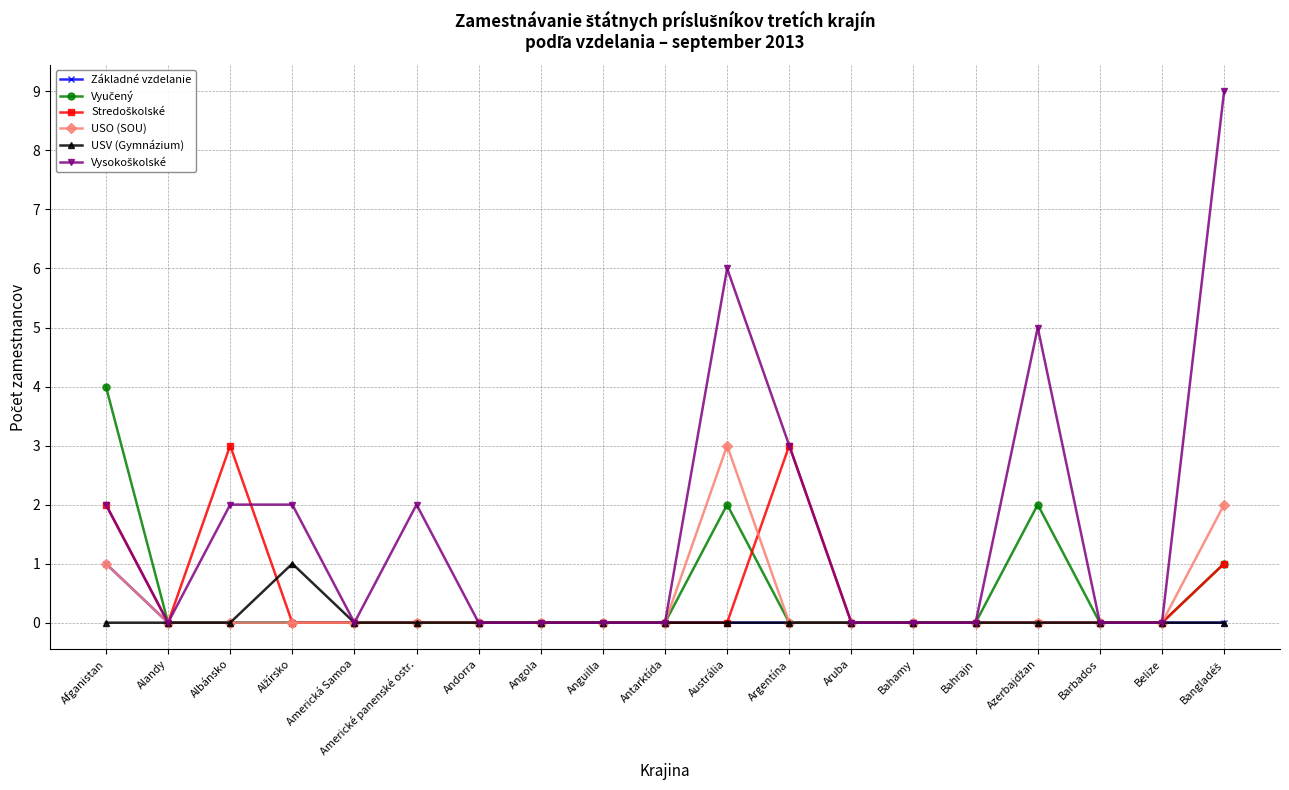

True or false: Základné vzdelanie has a value of 0 at Antarktída.

True